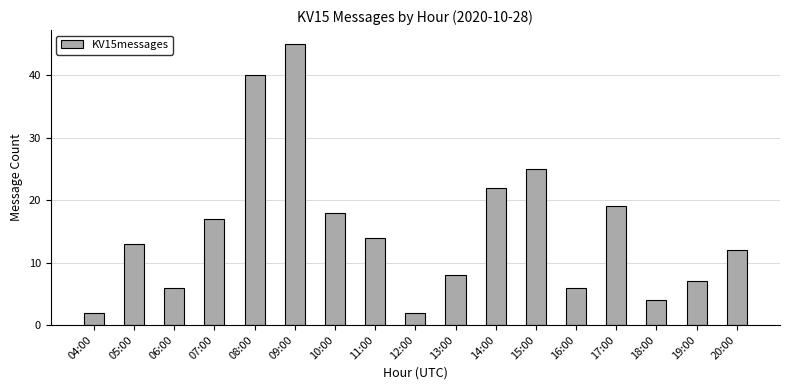

What position from the right is 10:00?

11